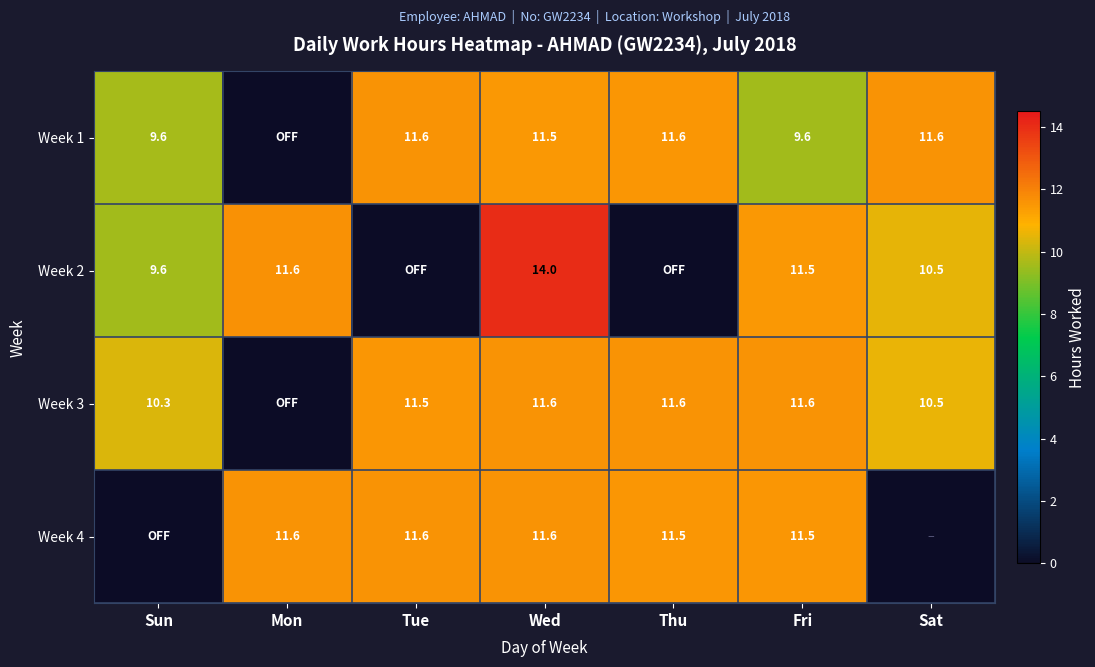

What is the spread (max minus min) of values at Fri?

2.0